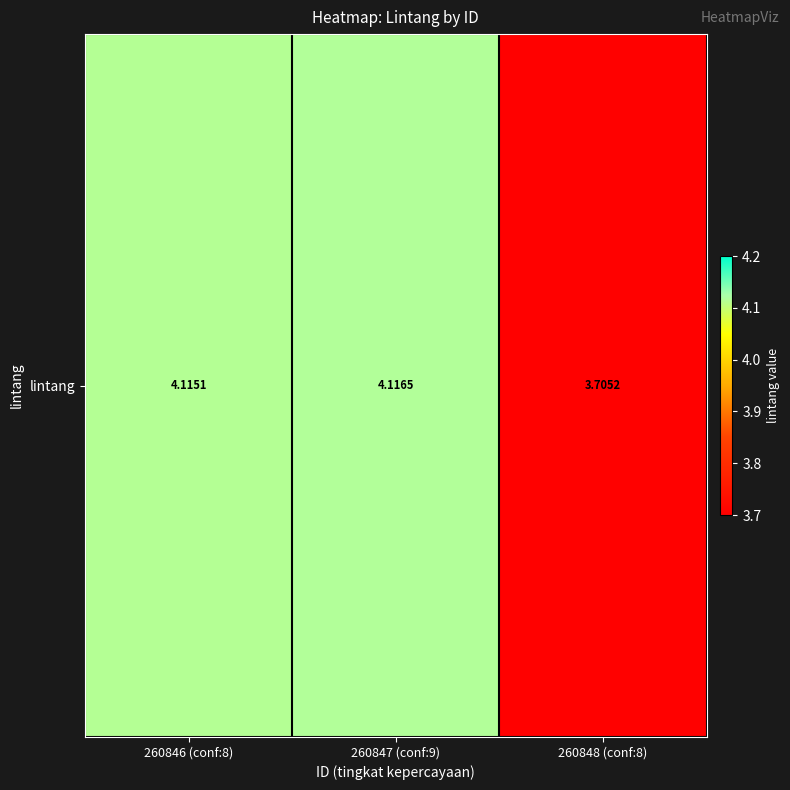

Rank the categories by value from highest to lowest.

260847 (conf:9), 260846 (conf:8), 260848 (conf:8)